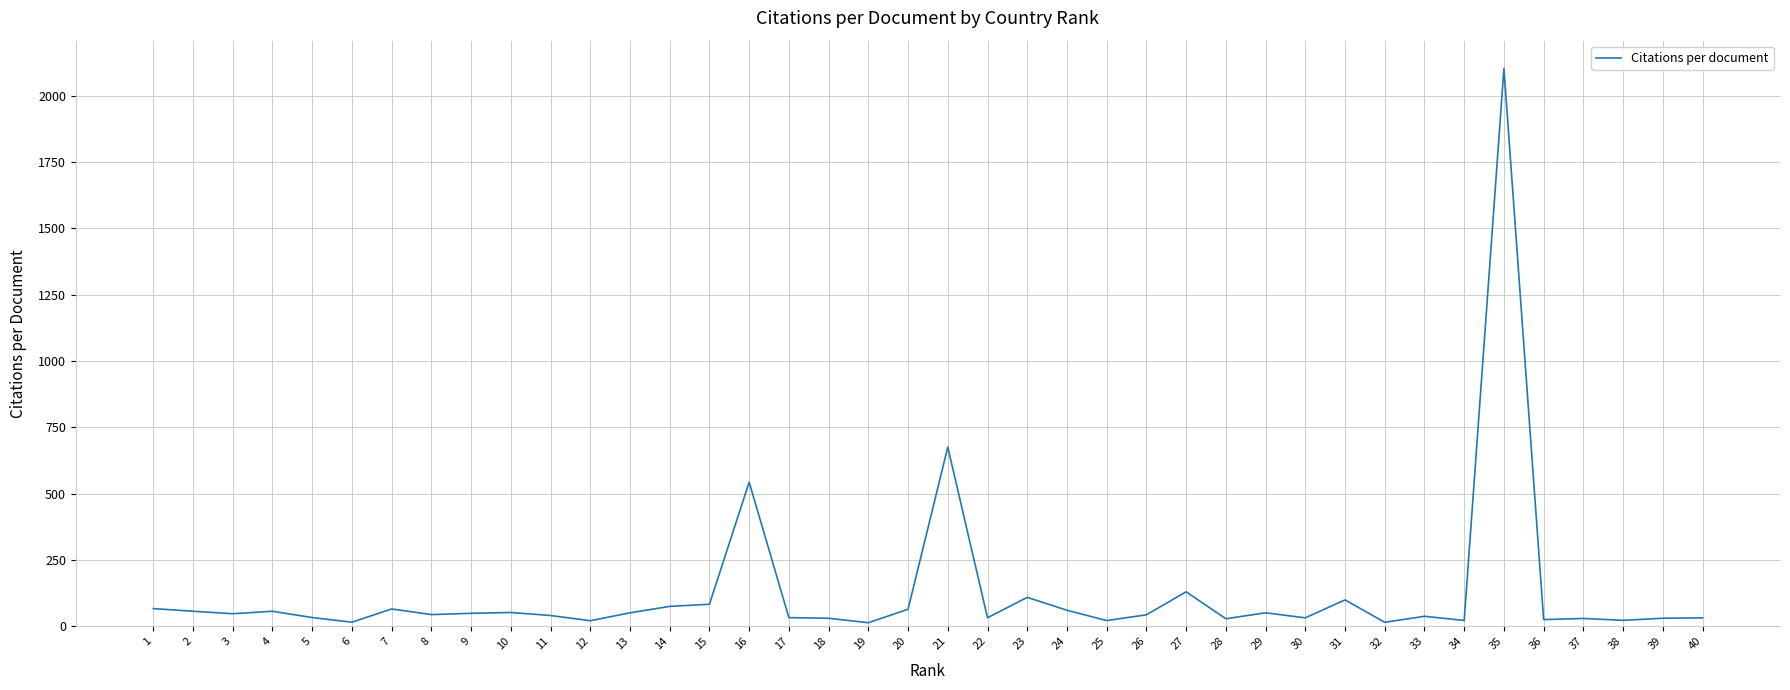

True or false: there are more than 1 points higher than both neighbors.

True